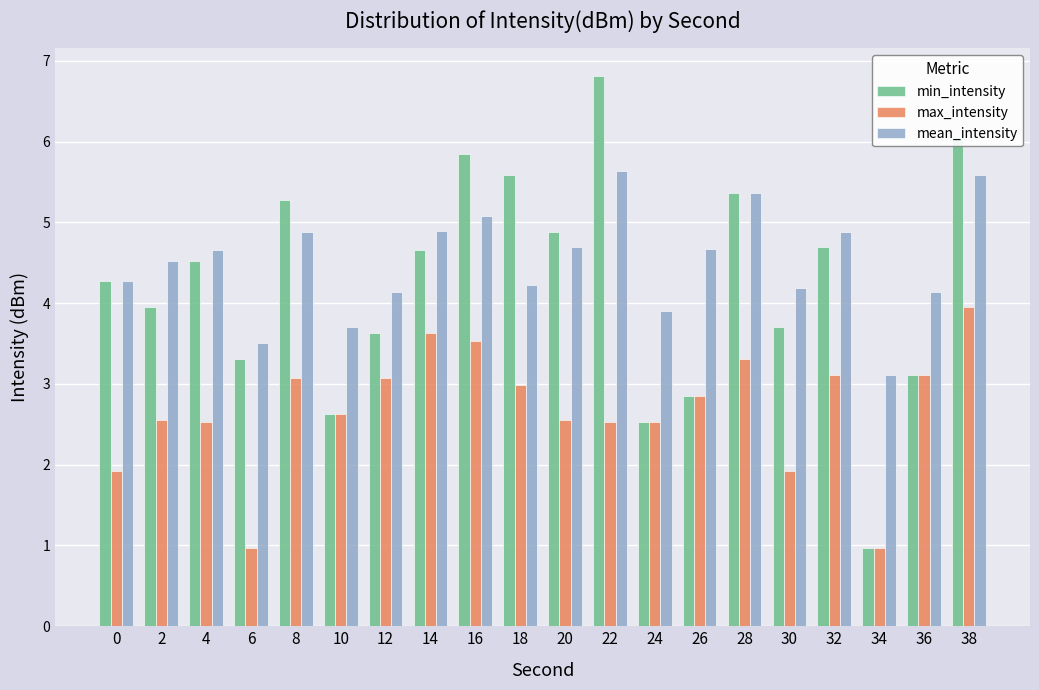

How many series are shown in this chart?

3